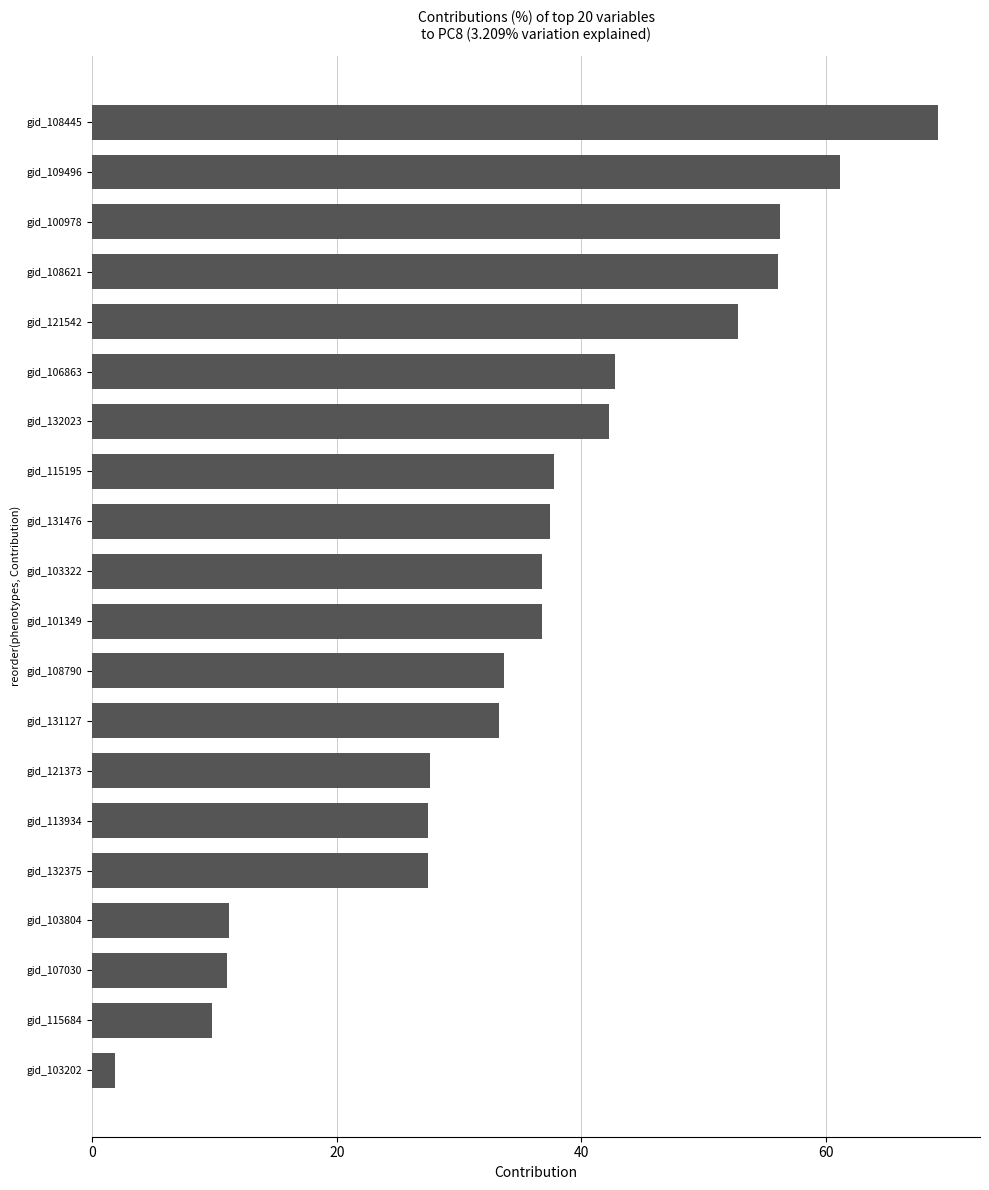

What is the maximum value shown in the chart?

69.1